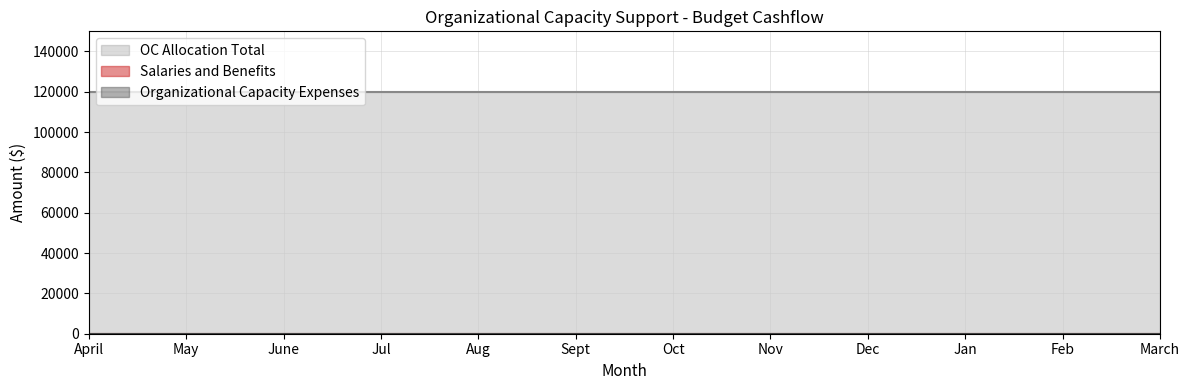

True or false: Salaries and Benefits and OC Allocation Total intersect in this chart.

False